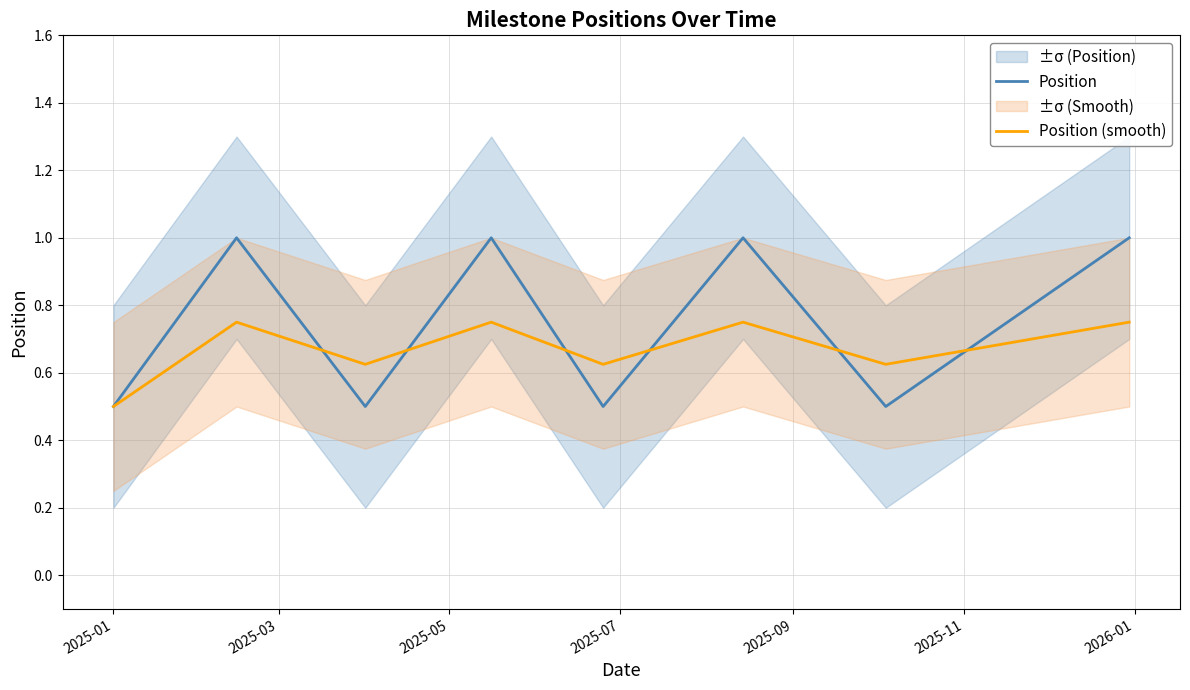

What is the total value across all series at 2025-01?

1.0